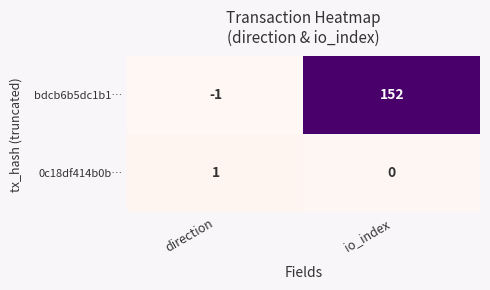

What is the sum of all bdcb6b5dc1b1… values?

151